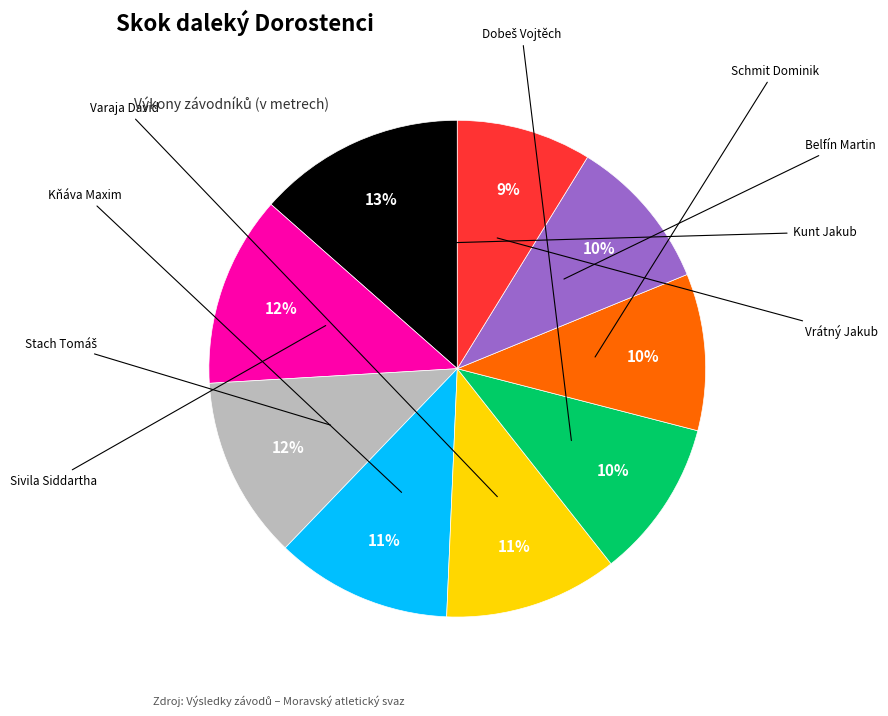

Rank the categories by value from lowest to highest.

Vrátný Jakub, Belfín Martin, Schmit Dominik, Dobeš Vojtěch, Varaja David, Kňáva Maxim, Stach Tomáš, Sivila Siddartha, Kunt Jakub